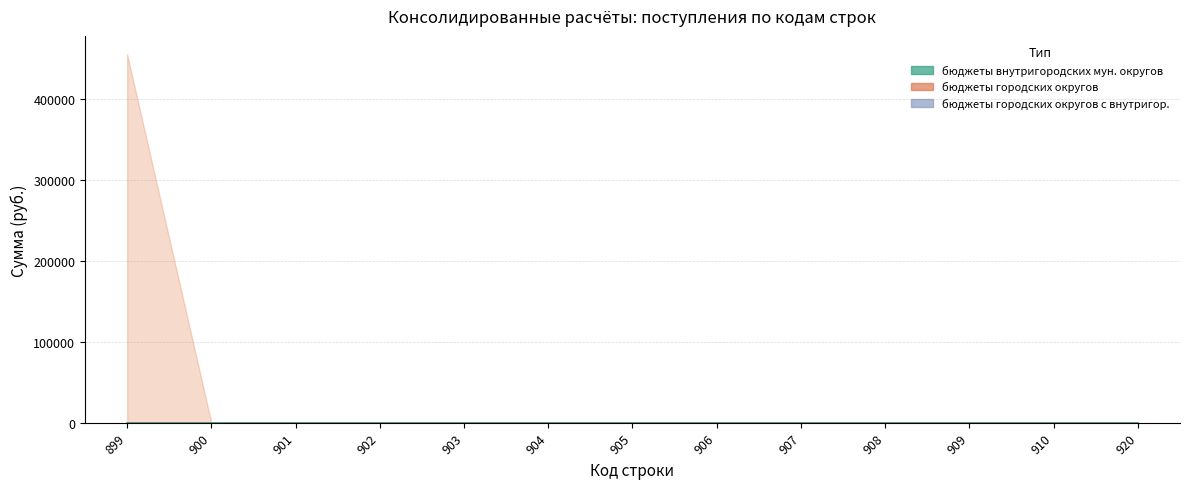

Which category has the lowest value in the бюджеты городских округов с внутригор. series?

899